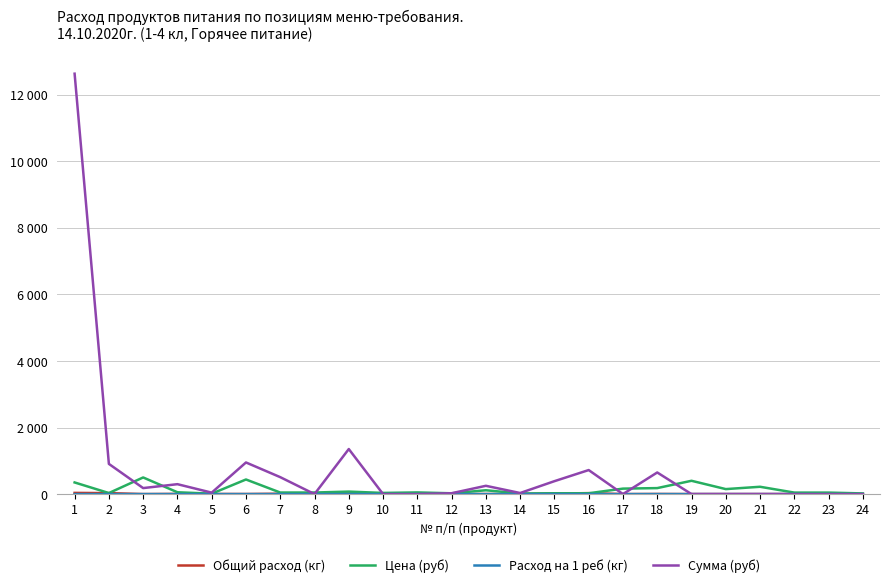

Does the chart have visible grid lines?

Yes